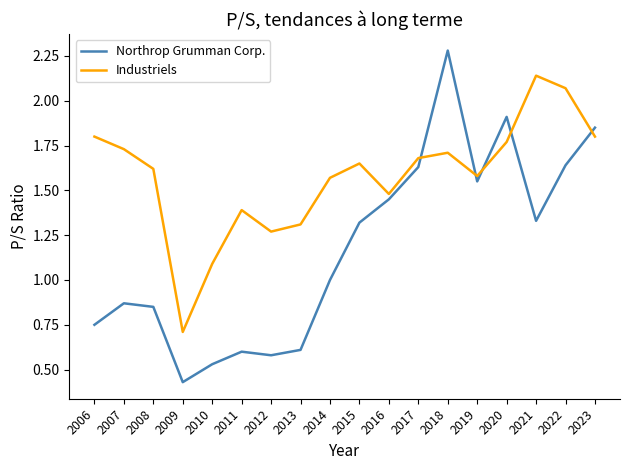

Rank the series at 2008 from lowest to highest value.

Northrop Grumman Corp., Industriels